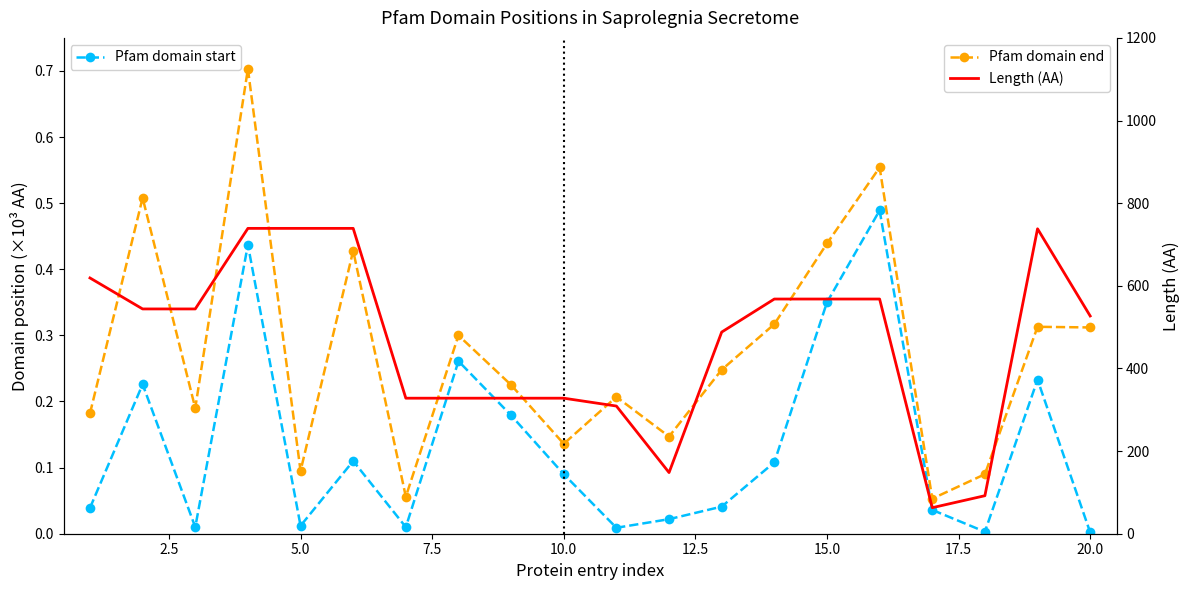

What is the highest value of the Length (AA) series?

739